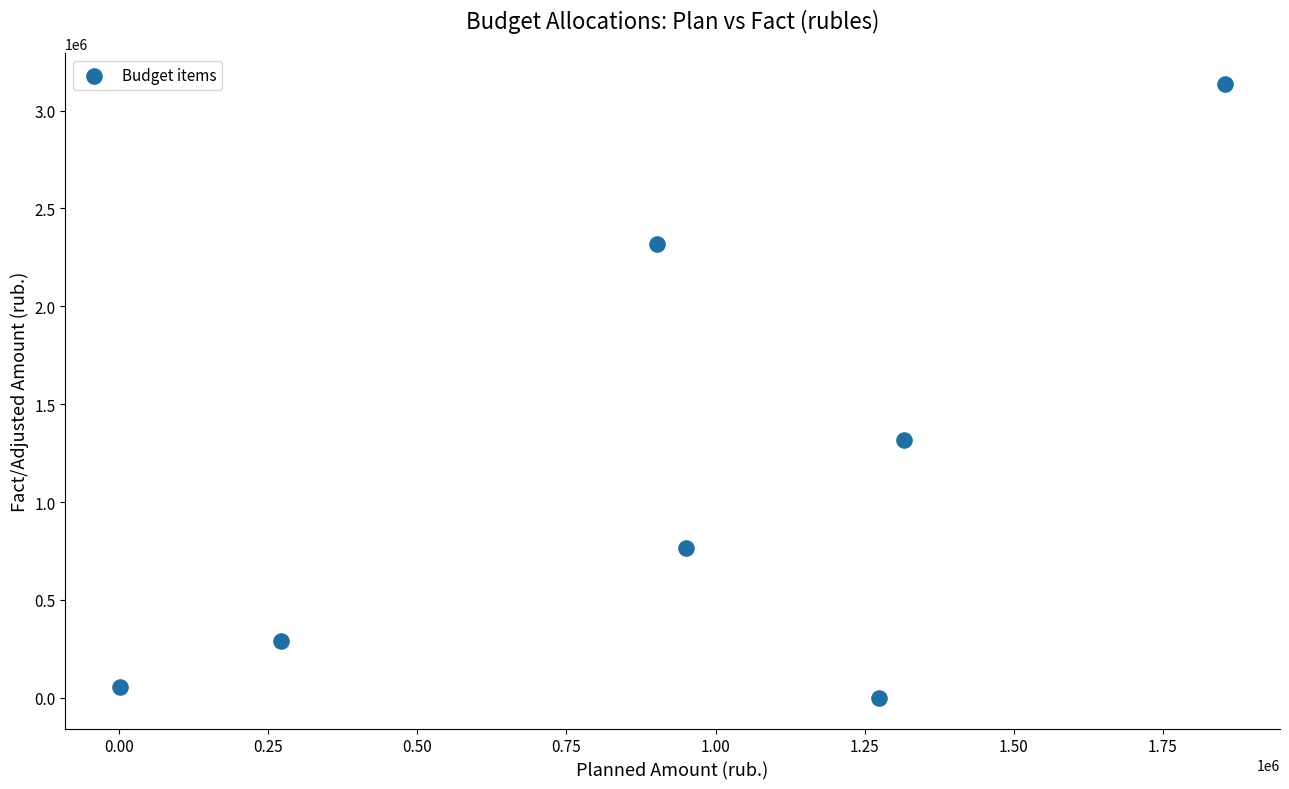

What is the average Y value?

1125774.5